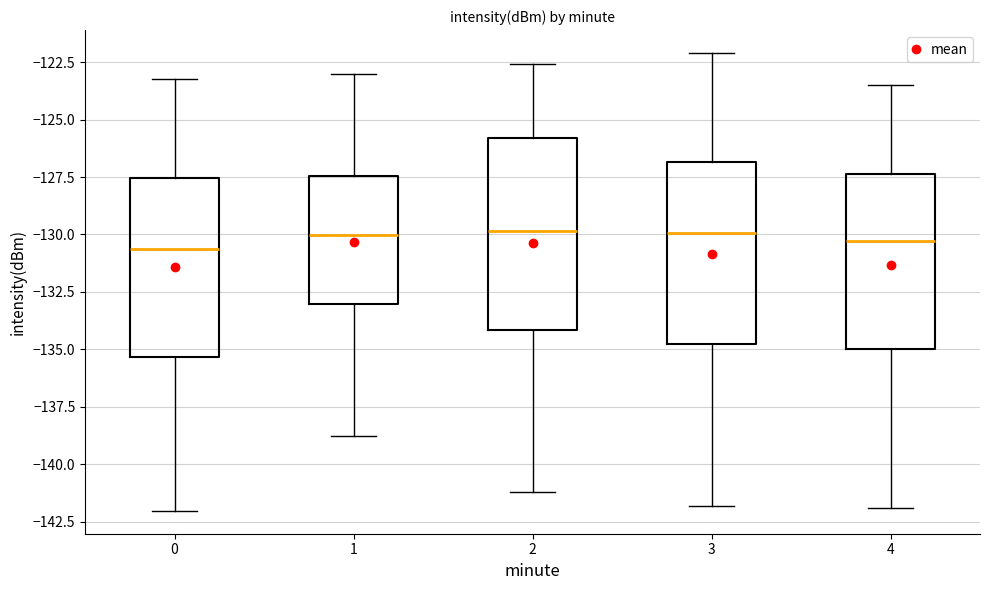

Reading left to right, read every box against the y-axis: the position of its median line, the range the box covers, and the ends of its whiskers. The values are not printed on the chart, so give them approximately, as read against the axis.

0: median -130.5, box -135.5 to -127.5, whiskers -142.0 to -123.0
1: median -130.0, box -133.0 to -127.5, whiskers -139.0 to -123.0
2: median -130.0, box -134.0 to -126.0, whiskers -141.0 to -122.5
3: median -130.0, box -134.5 to -127.0, whiskers -142.0 to -122.0
4: median -130.5, box -135.0 to -127.5, whiskers -142.0 to -123.5